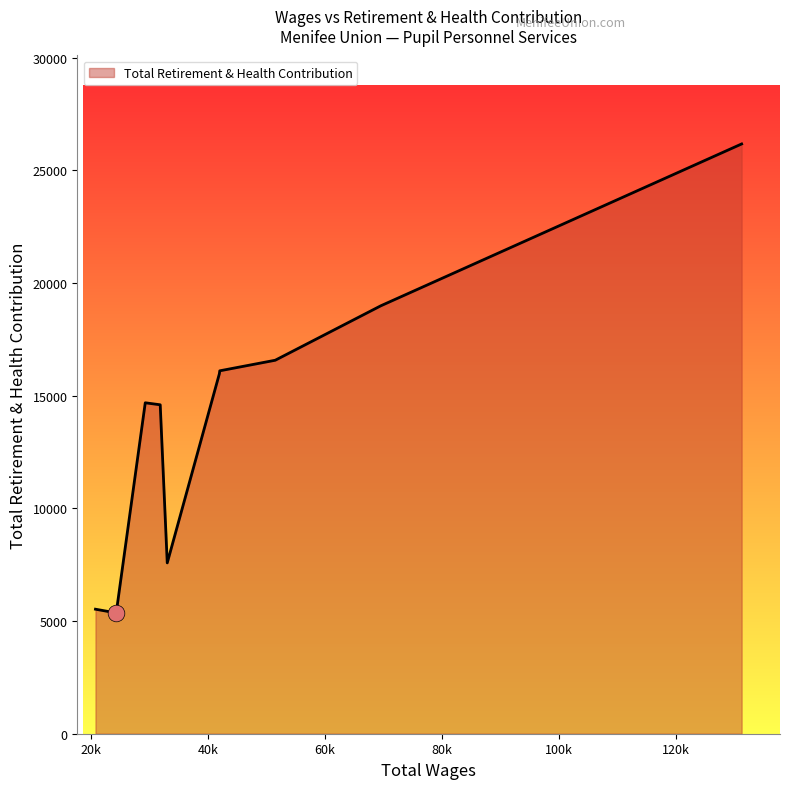

True or false: there are more than 2 points higher than both neighbors.

False